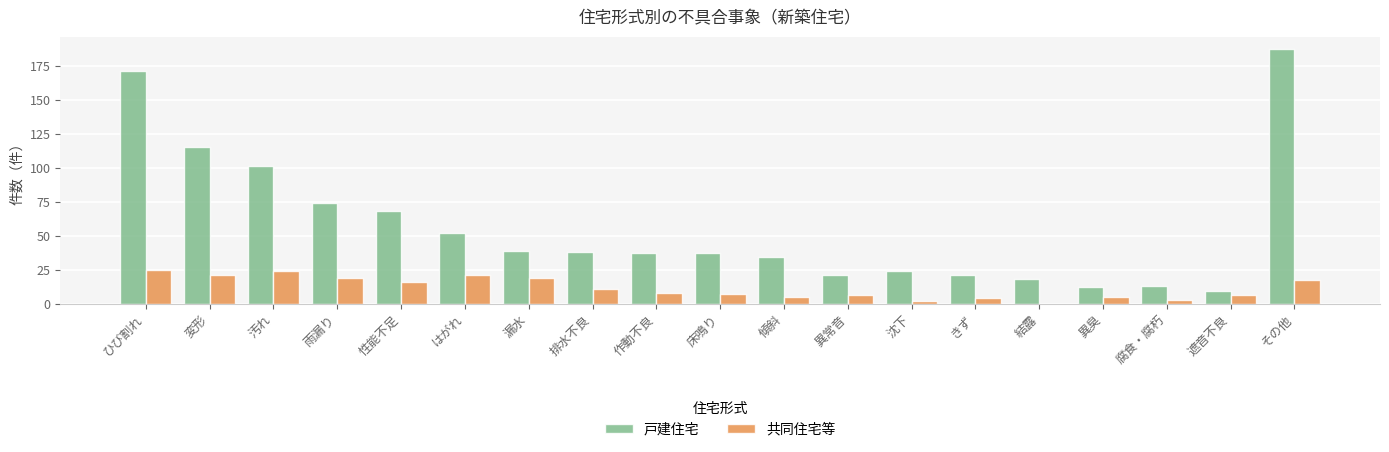

What is the average value of the 共同住宅等 series?

12